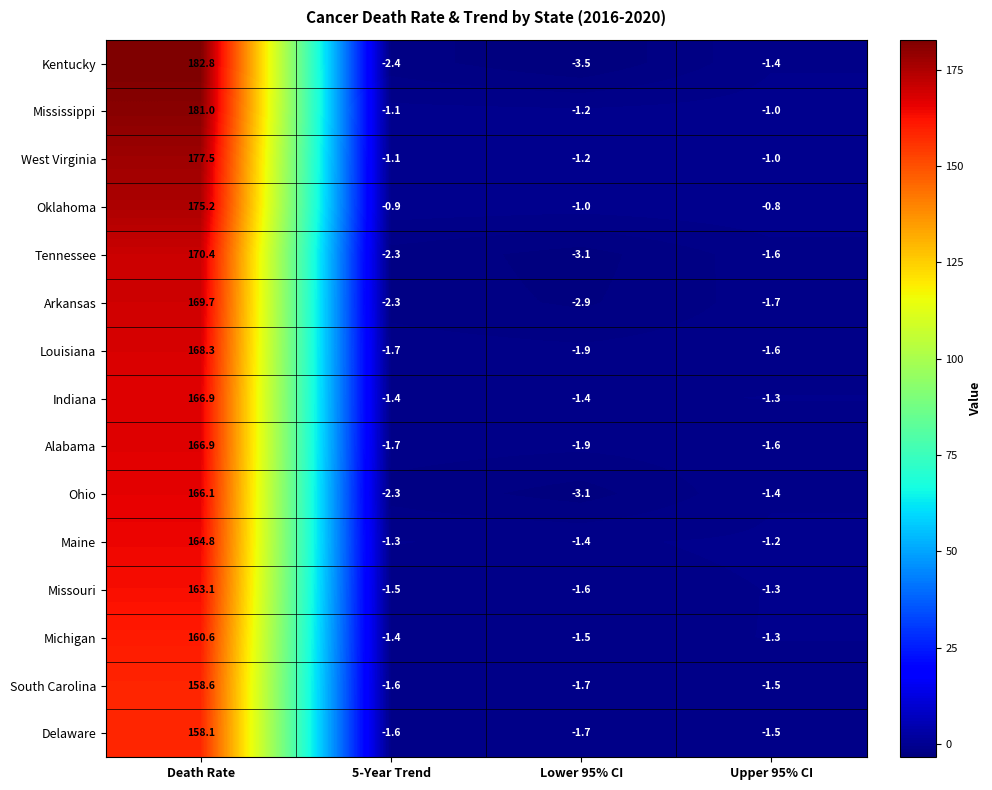

The Arkansas series shows 278.3 at Death Rate. True or false?

False